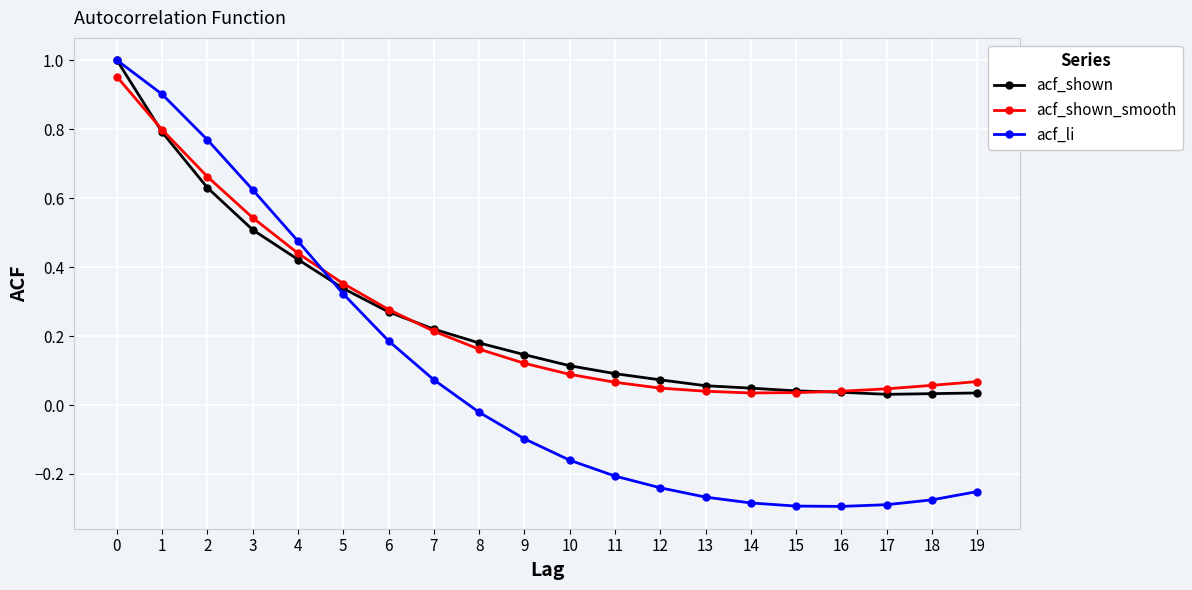

How many values in the acf_li series are below 0?

12